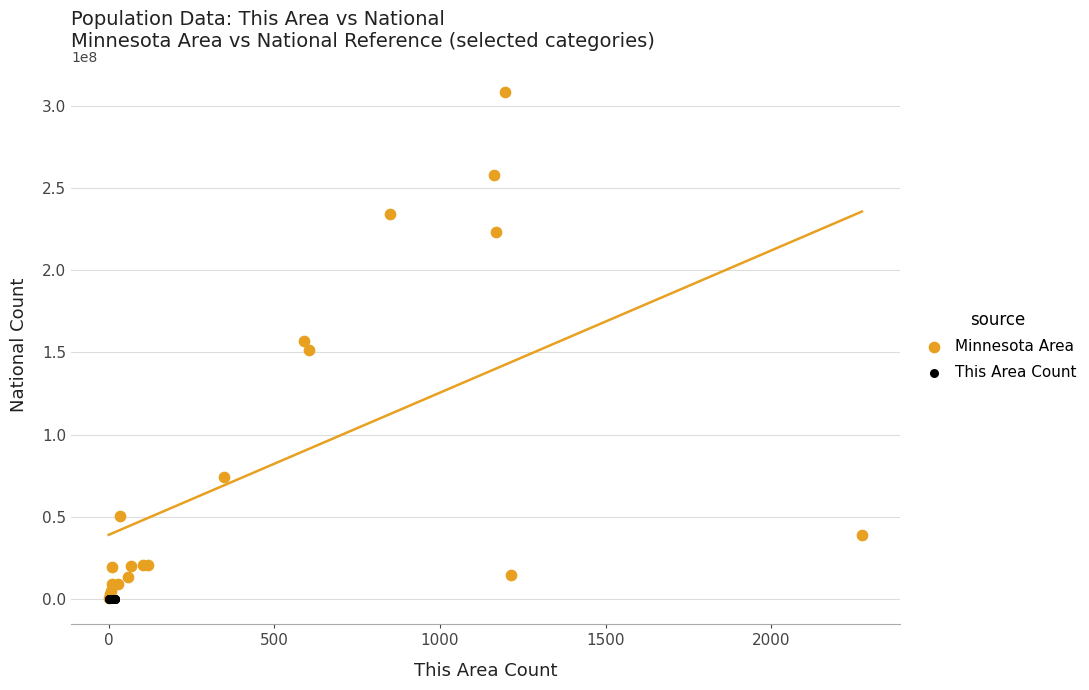

What are all the series names shown in the legend?

Minnesota Area, This Area Count